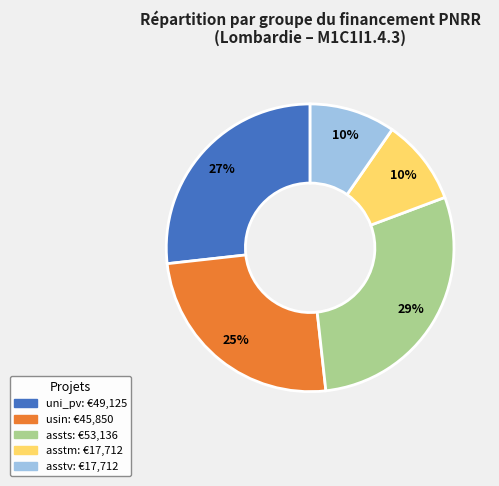

To the nearest percent, what is the average slice percentage?

20%